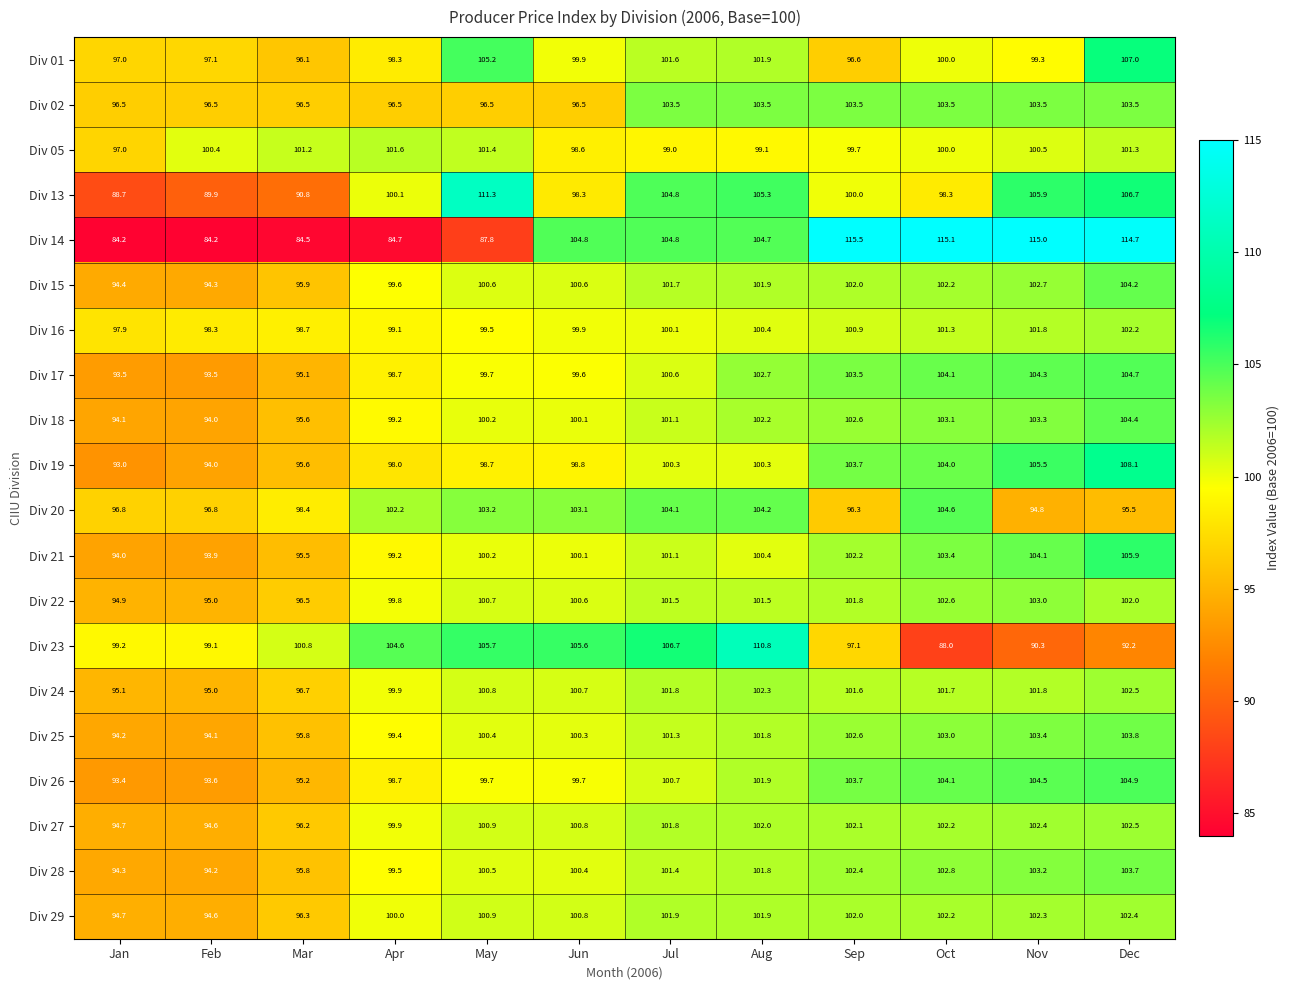

True or false: Div 13 has a value of 32.2 at Sep.

False